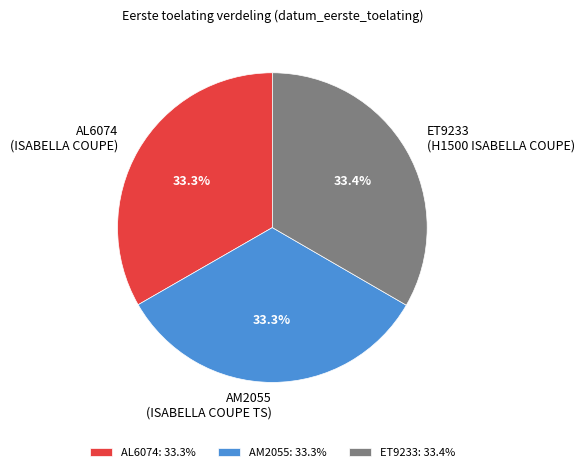

Does AM2055 (ISABELLA COUPE TS) represent more than half of the total?

No